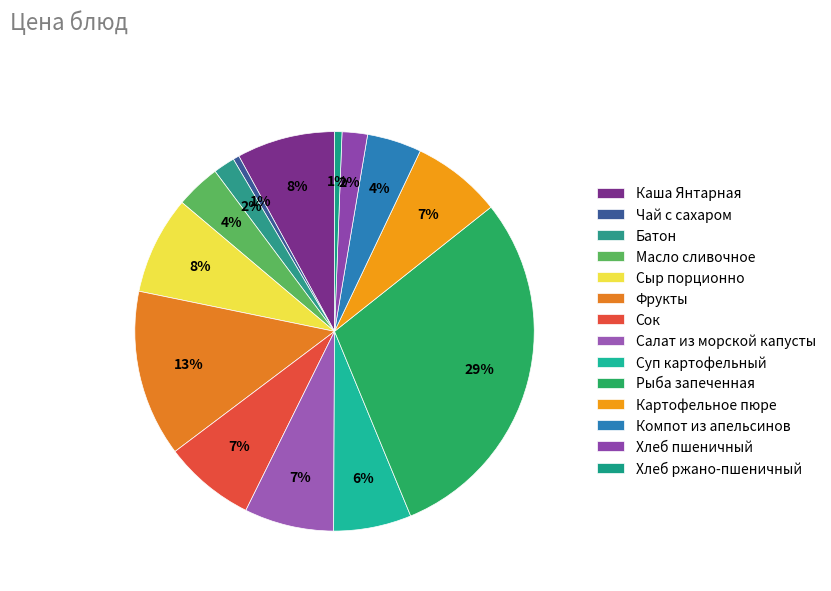

Count the number of slices in the pie.

14